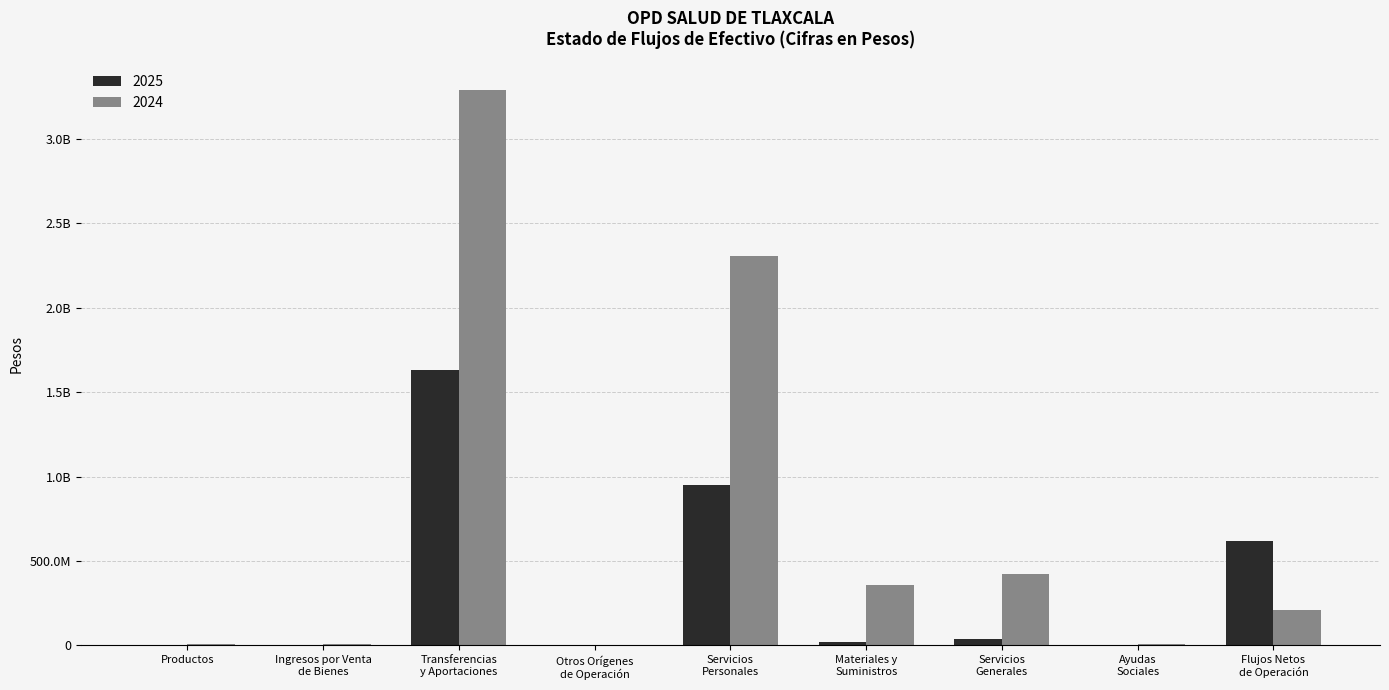

Rank the series by their average value, from highest to lowest.

2024, 2025